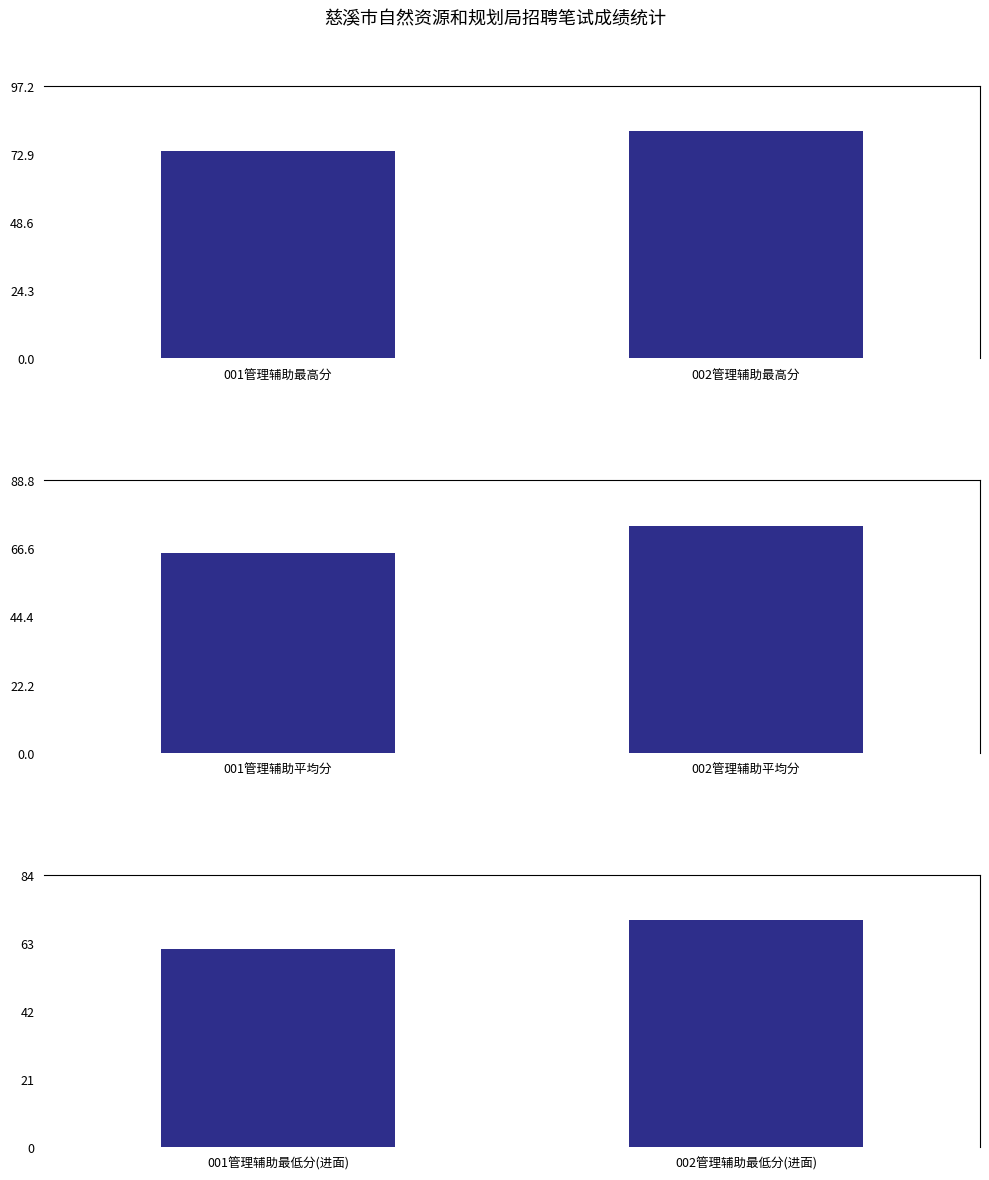

The 002管理辅助 series shows 17 at 7. True or false?

False